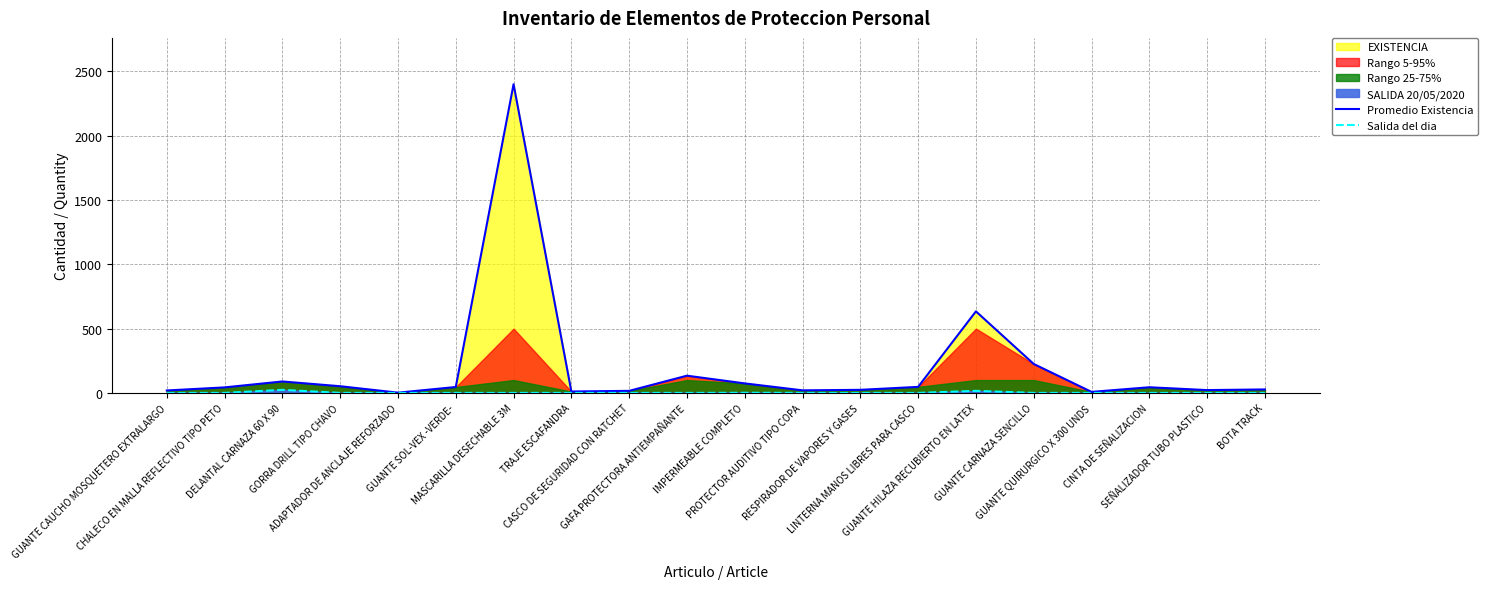

How many interior local peaks does the Promedio Existencia series have?

5